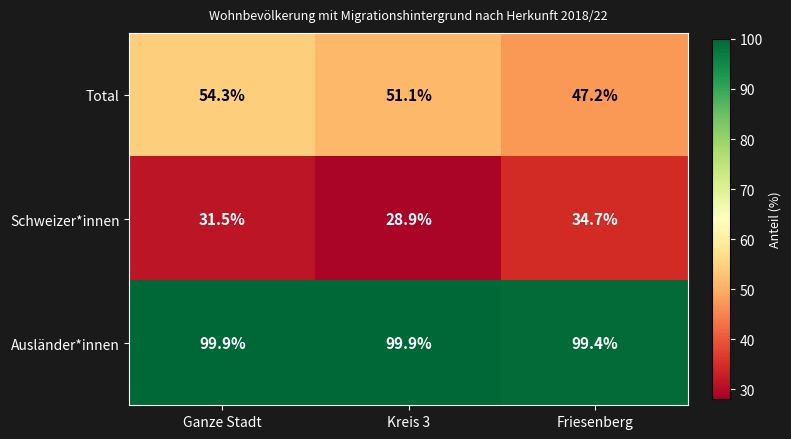

At Kreis 3, list the series in order from smallest to largest.

Schweizer*innen, Total, Ausländer*innen